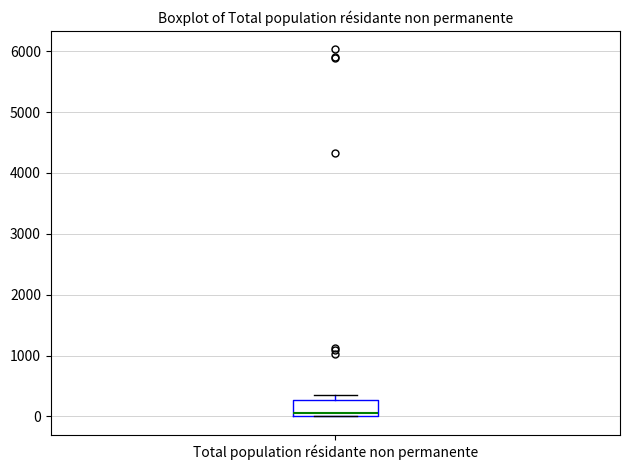

Transcribe this box plot: give where the median line is, the range the box spans, and where the two whiskers end, as read against the y-axis. The values are not printed on the chart, so give them approximately, as read against the axis.

median 0 (just above the box's lower edge), box 0 to 300, whiskers 0 to 400